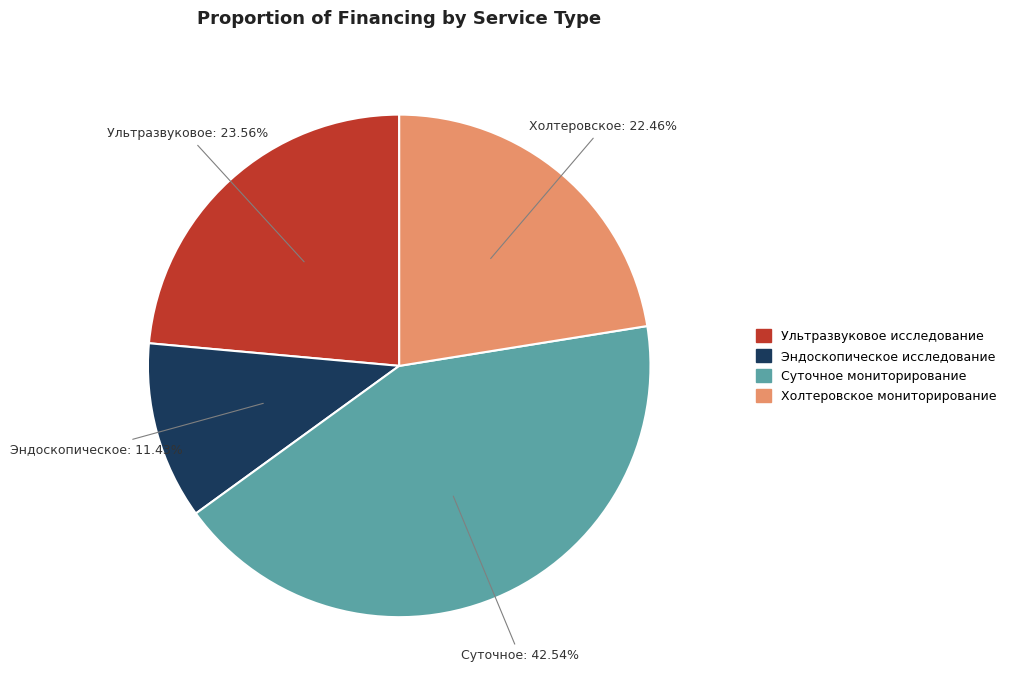

How many slices are in this pie chart?

4